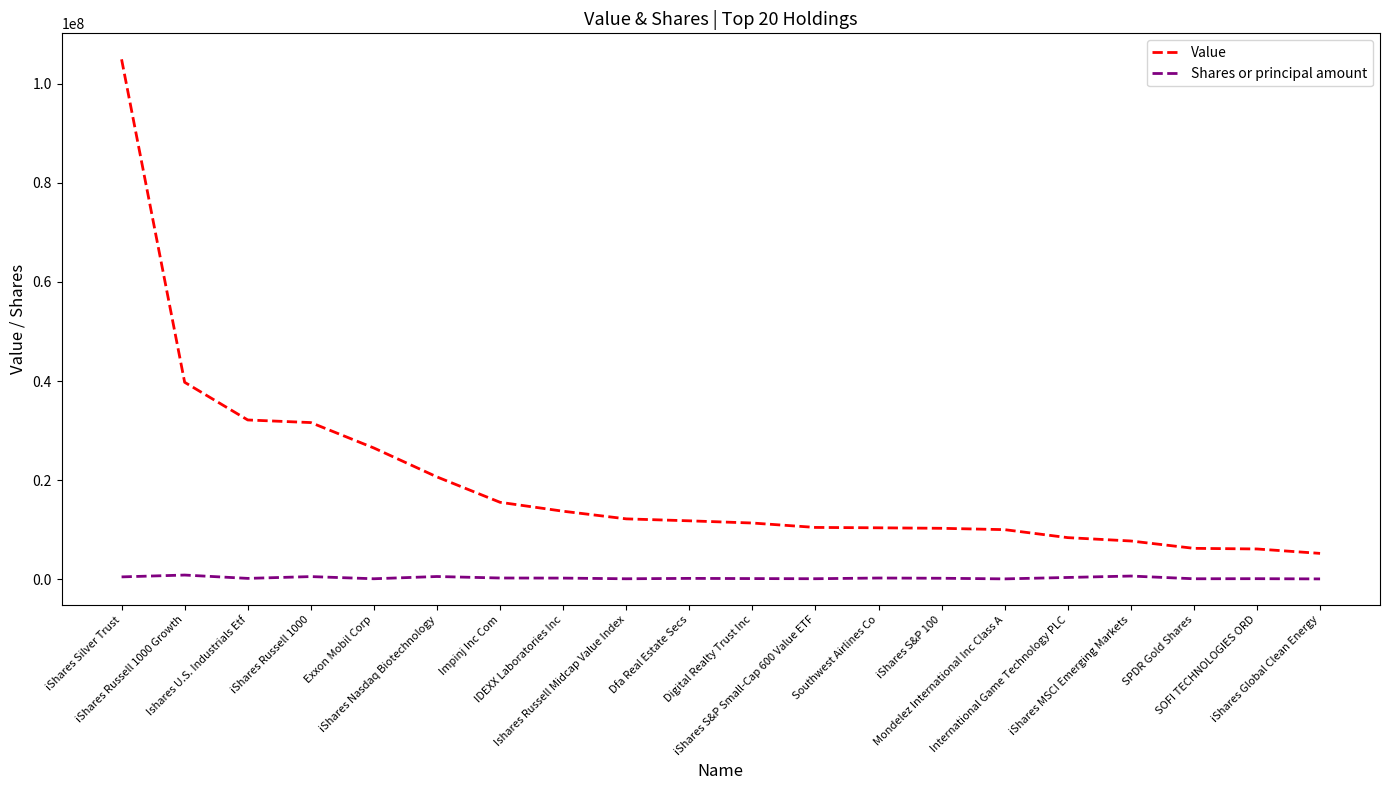

At how many categories does at least one series exceed 60894180?

1